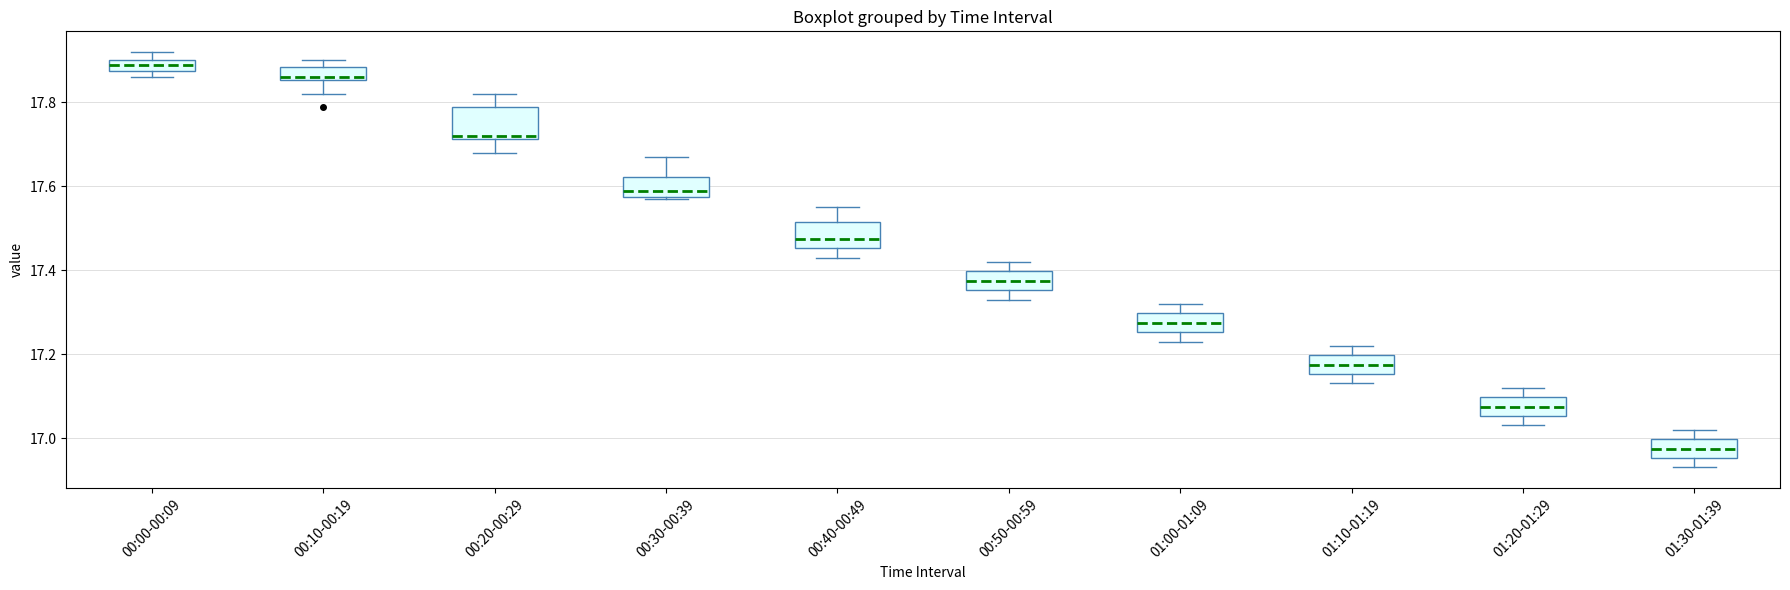

Which box has the lowest median line?

01:30-01:39